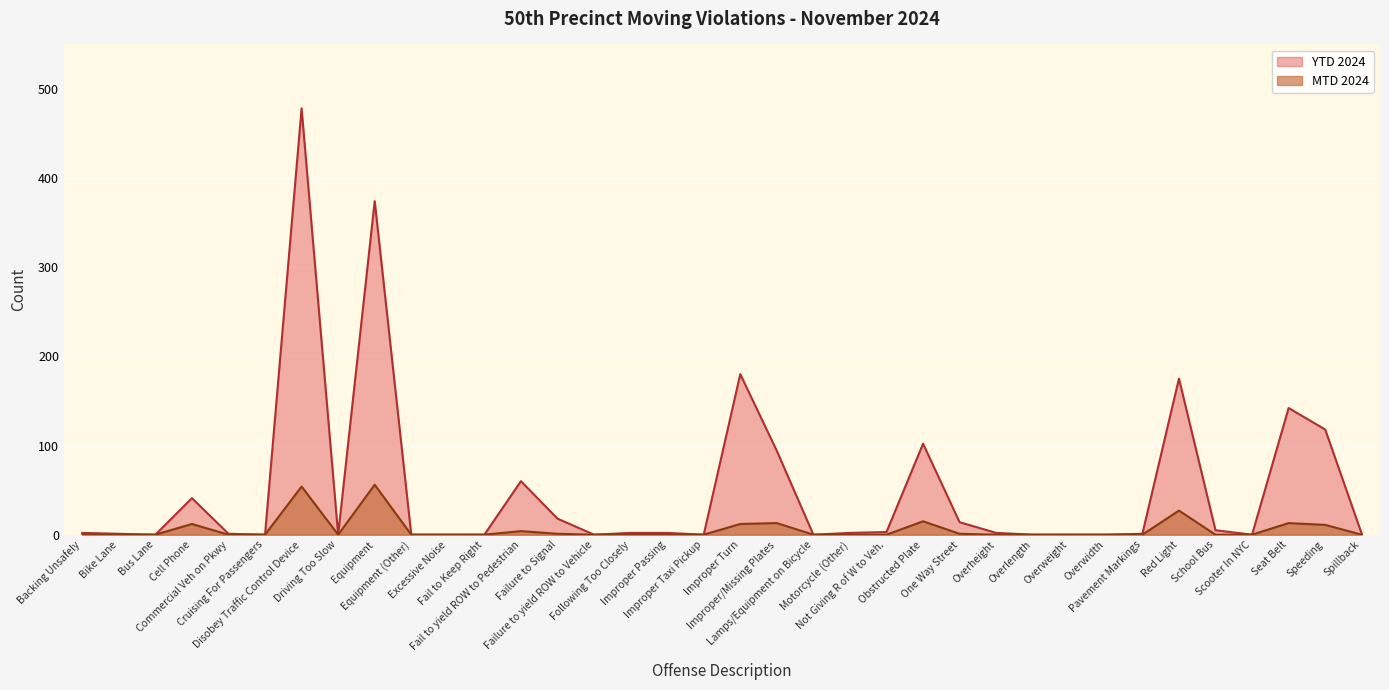

At which category does YTD 2024 reach its first local peak?

Cell Phone